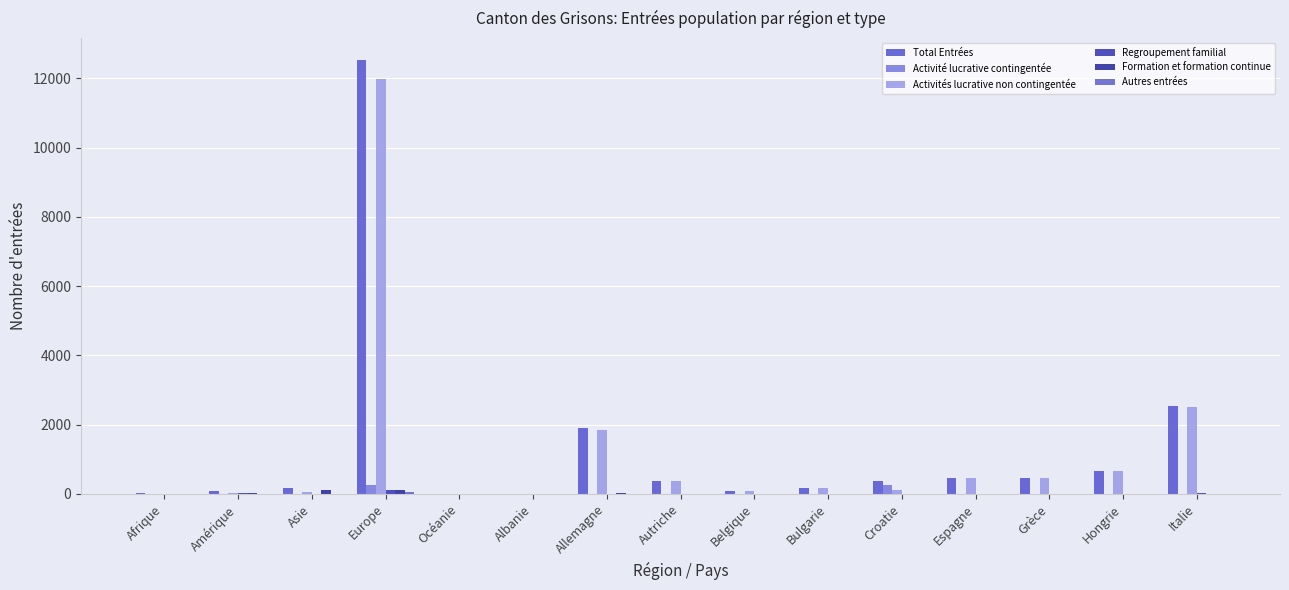

How many series are shown in this chart?

6